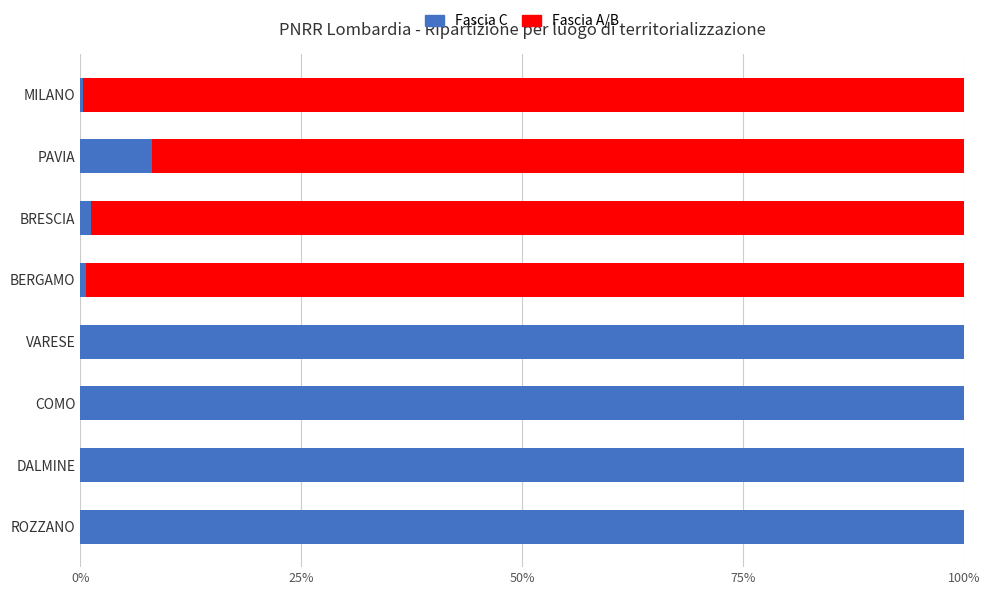

Count the number of data series in this chart.

2